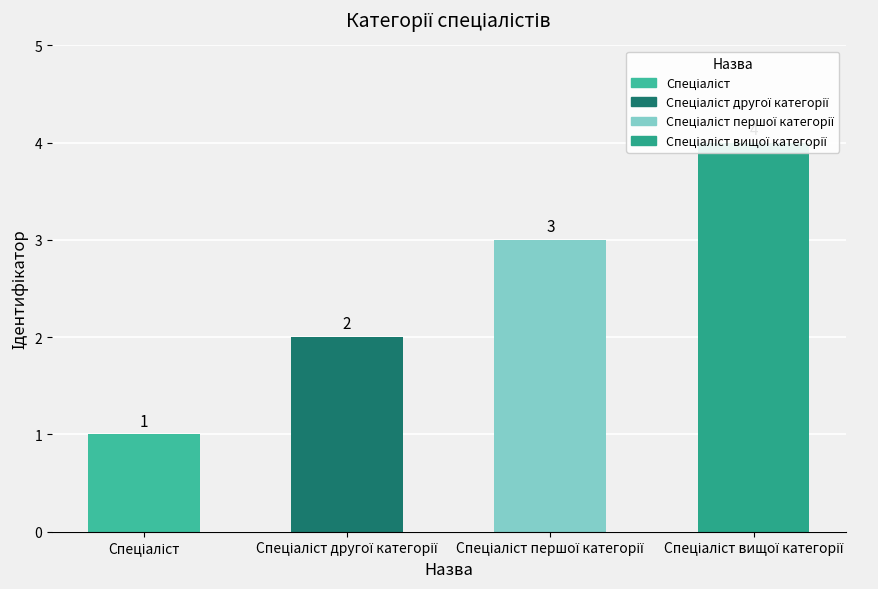

How many values are between 2 and 4?

3